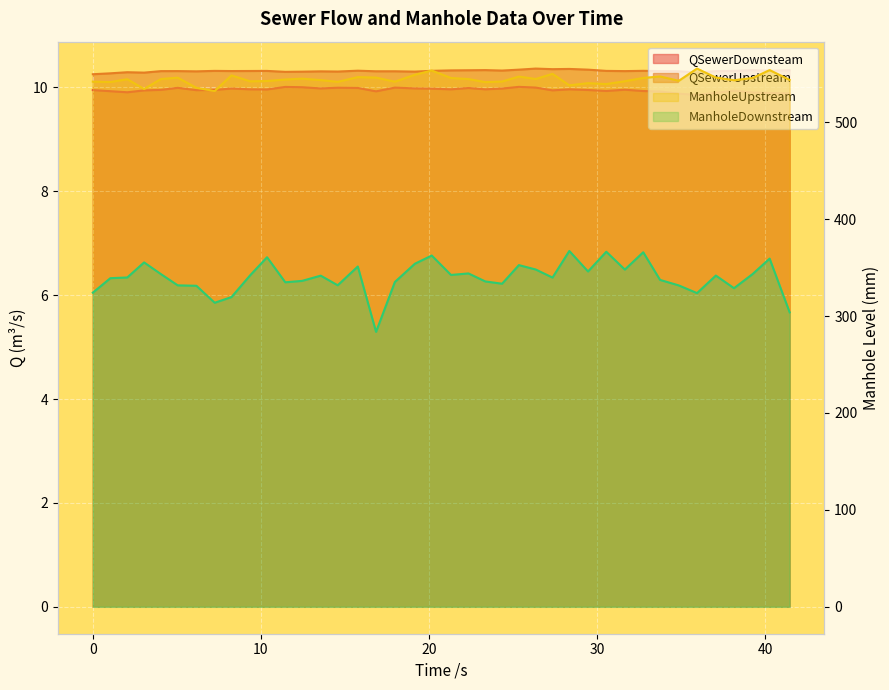

The value of QSewerUpstream at 17.971 is 10.3. True or false?

True